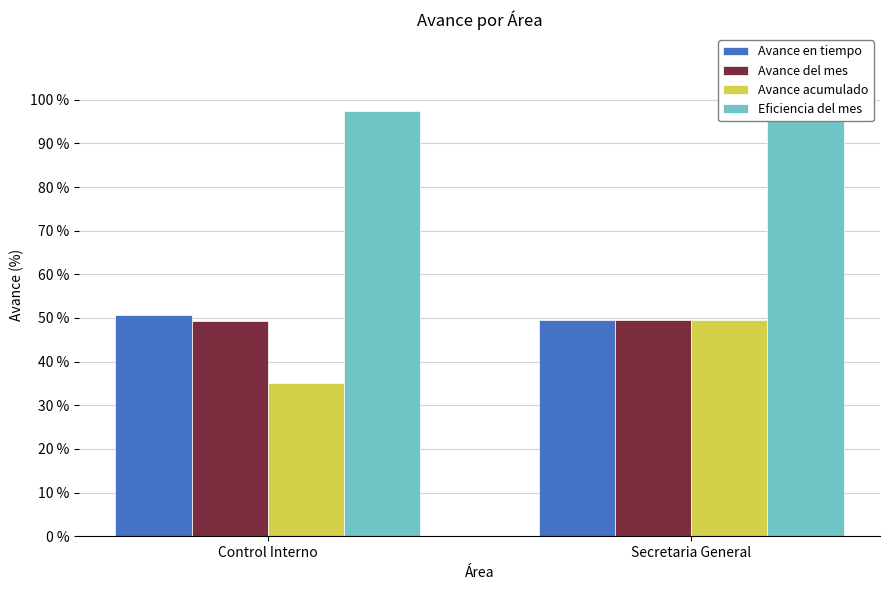

How many Avance acumulado values are between 0 and 1?

2